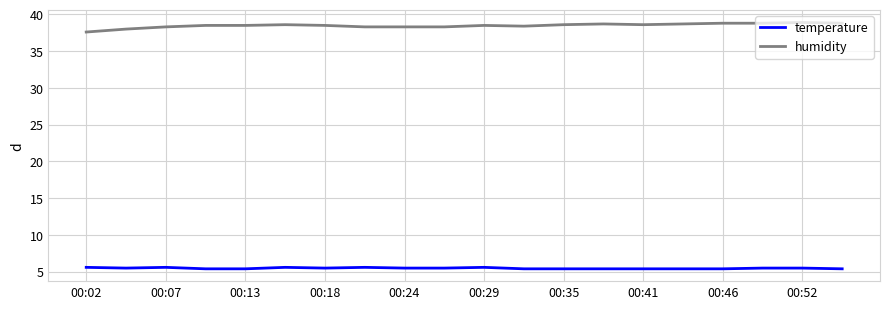

True or false: humidity and temperature cross at least once.

False